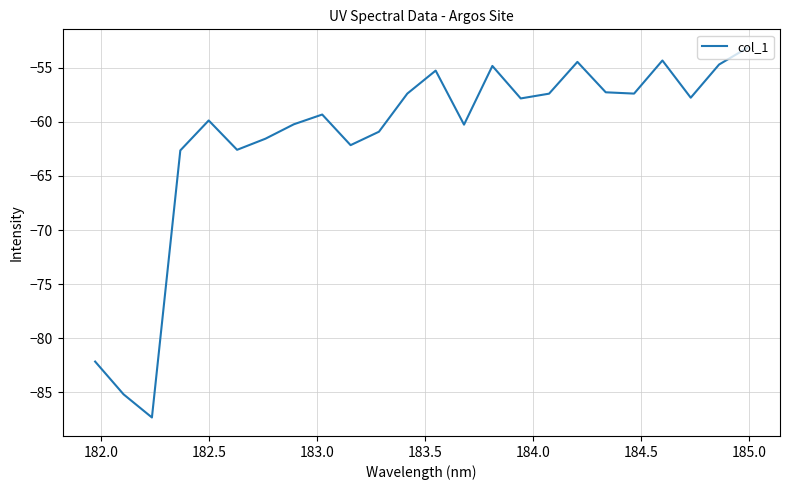

What is the minimum value shown in the chart?

-87.3